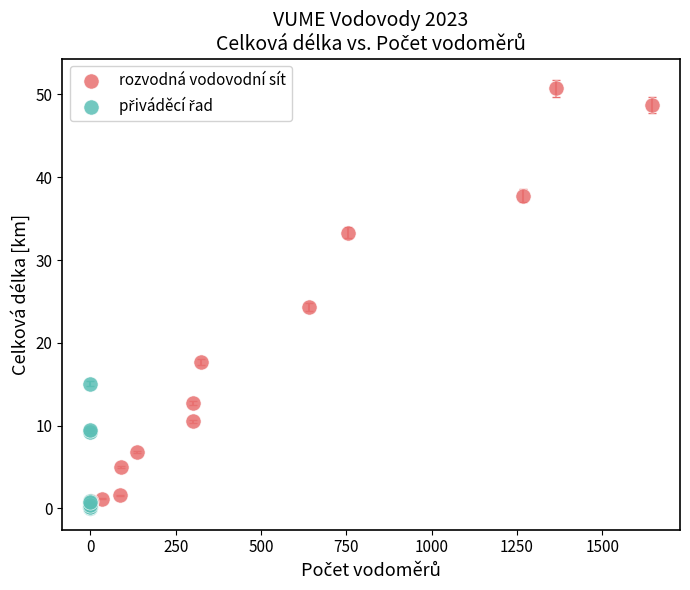

Which series contains the highest Y value?

rozvodná vodovodní sít